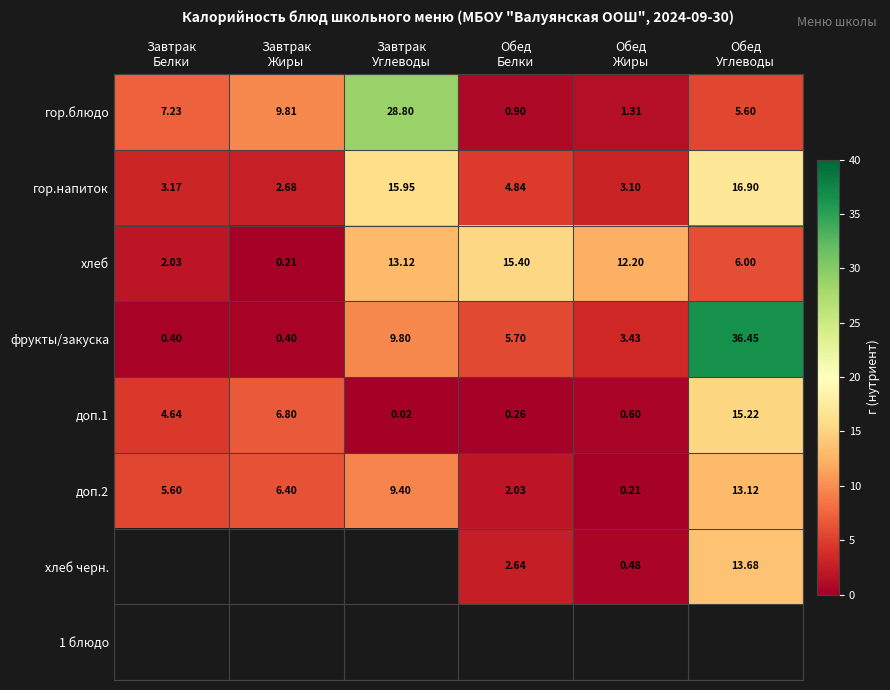

Which series has the largest total across all categories?

фрукты/закуска